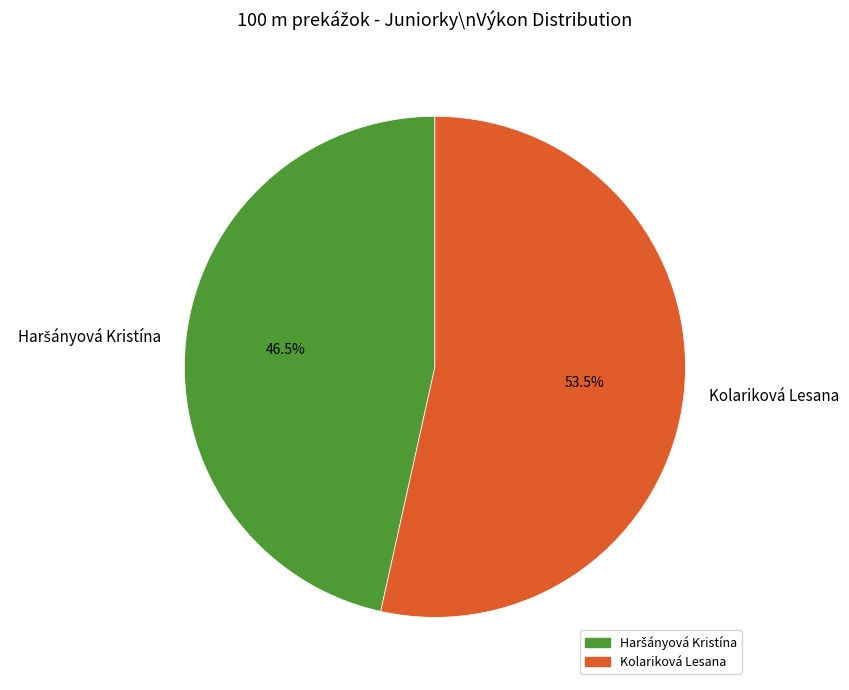

What percentage is NOT represented by Kolariková Lesana?

46.5%